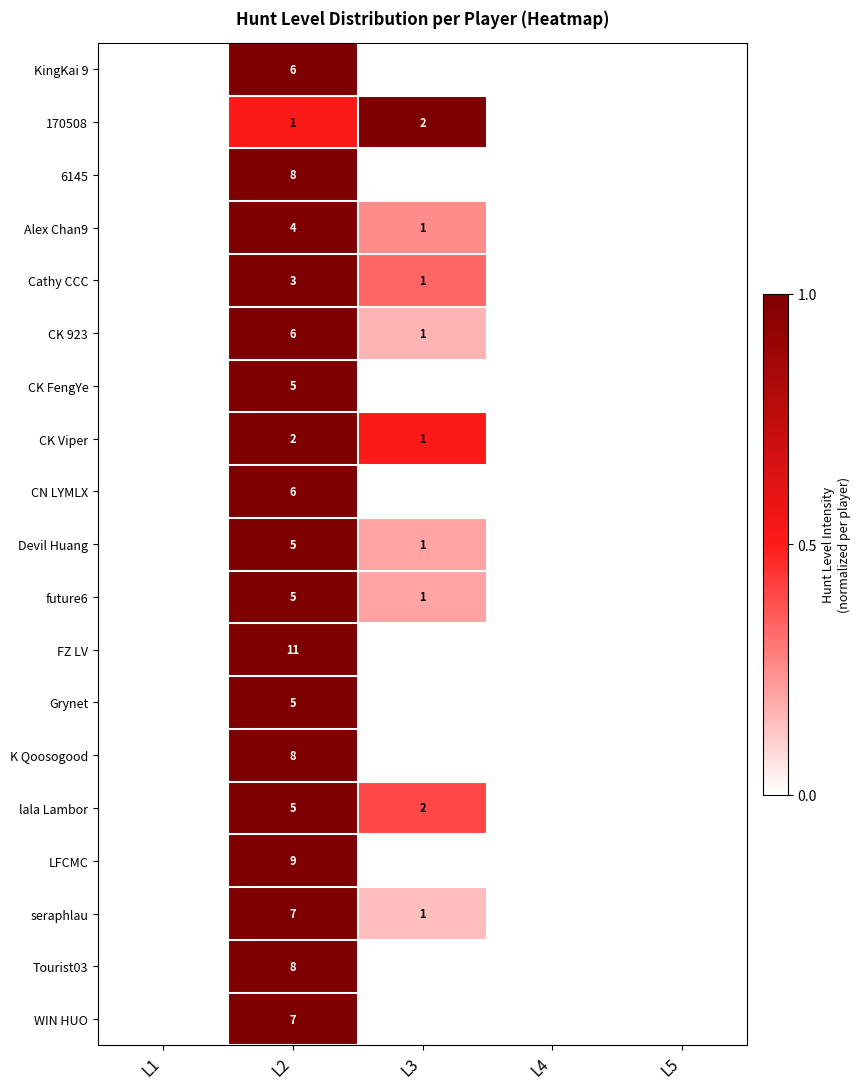

The K Qoosogood series shows 3 at L2. True or false?

False